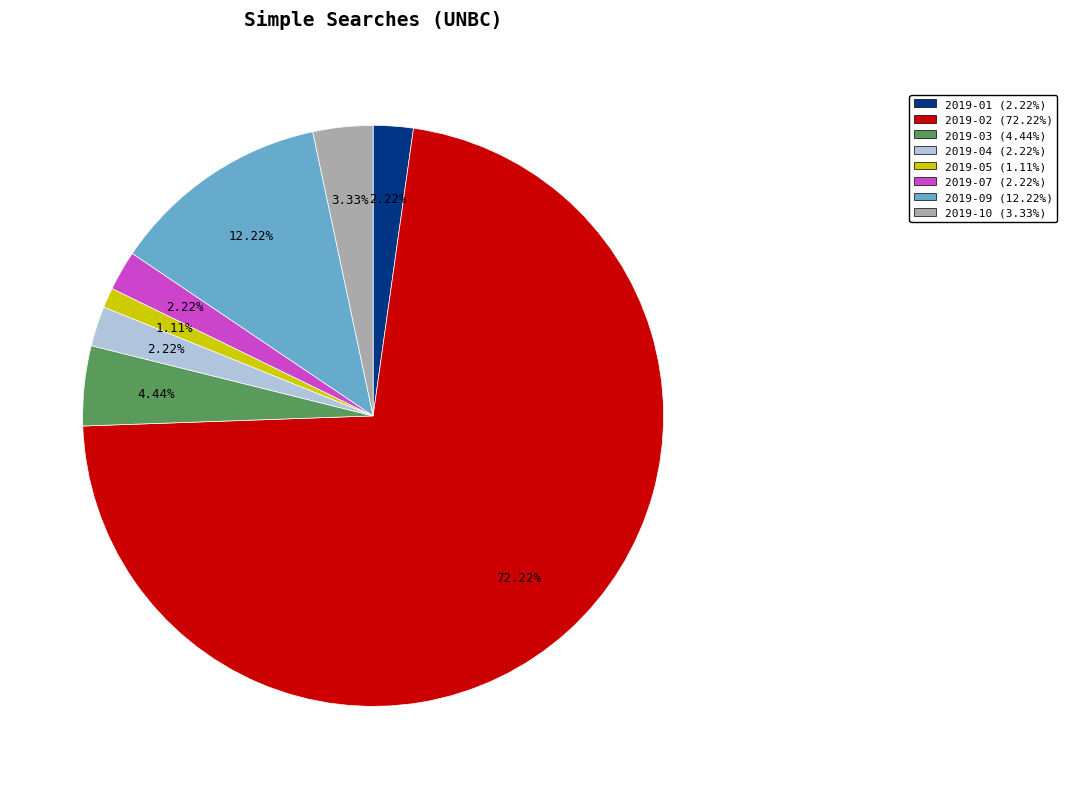

Which category has the biggest portion of the pie?

2019-02 (72.22%)